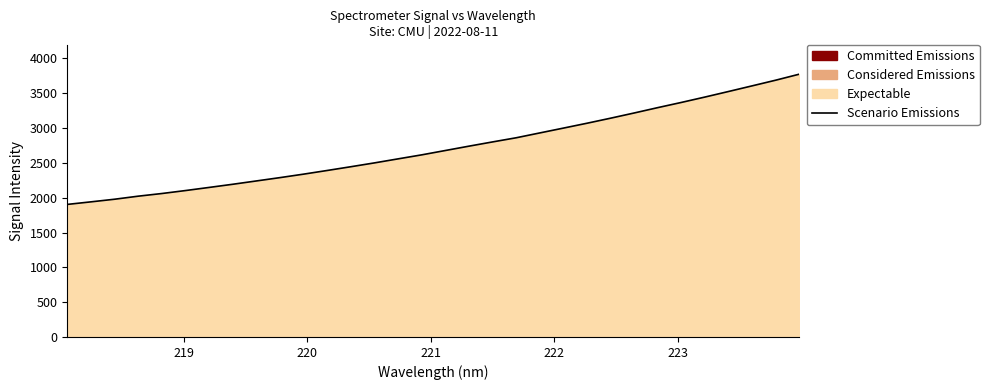

Count the number of values greater than 2677.

16